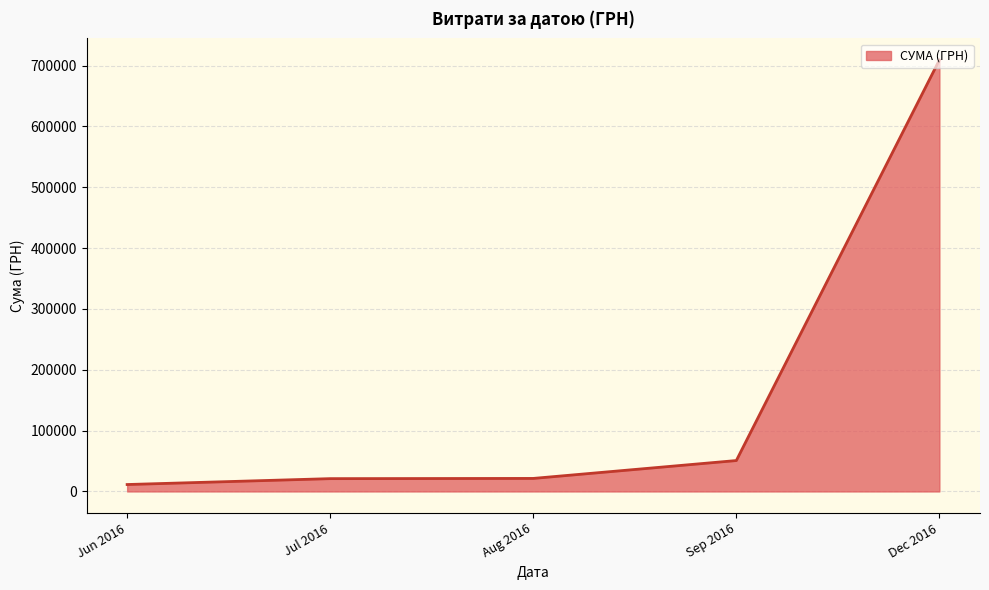

True or false: there are more than 1 points higher than both neighbors.

False